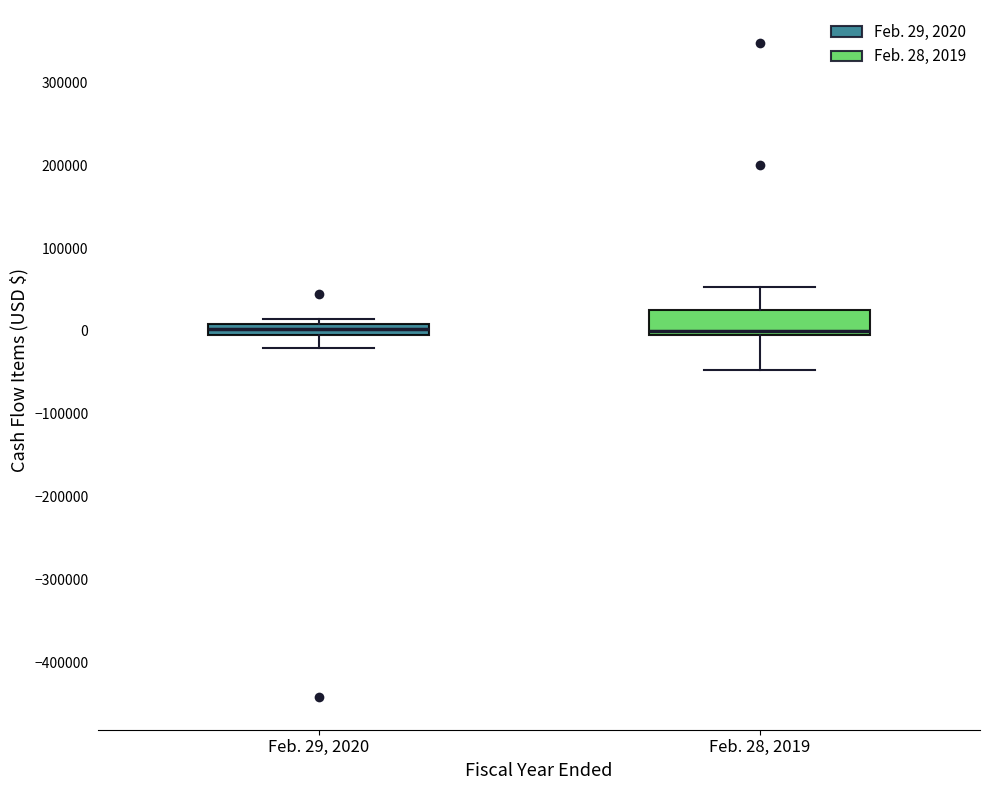

Which box is the tallest, from its lower edge to its upper edge?

Feb. 28, 2019